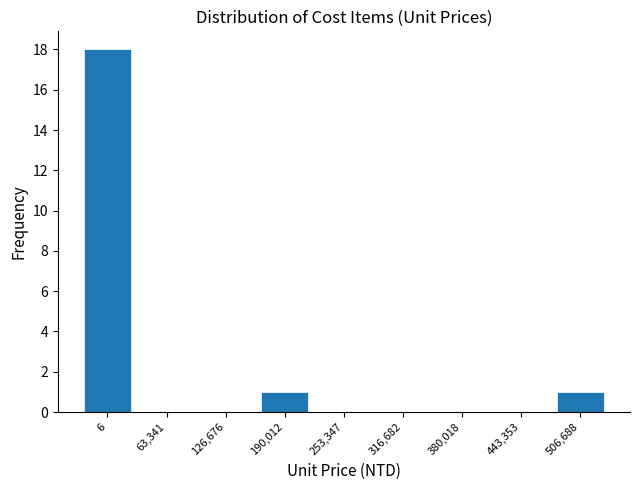

Reading right to left, transcribe all the data shown in this chart.

506,688=1	443,353=0	380,018=0	316,682=0	253,347=0	190,012=1	126,676=0	63,341=0	6=18